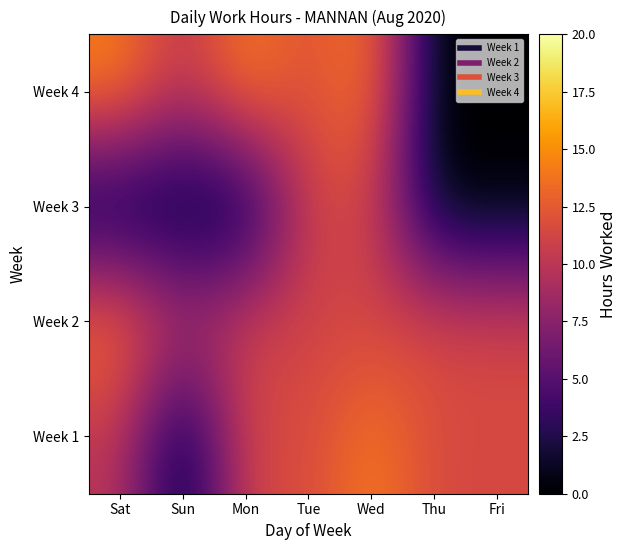

Reading left to right, transcribe all the data shown in this chart.

Week 1: Sat=10.0	Sun=0.0	Mon=11.5	Tue=11.4	Wed=14.4	Thu=11.4	Fri=11.5
Week 2: Sat=14.2	Sun=9.7	Mon=11.2	Tue=11.1	Wed=11.1	Thu=11.7	Fri=11.4
Week 3: Sat=0.0	Sun=0.0	Mon=0.0	Tue=11.1	Wed=11.2	Thu=0.0	Fri=0.0
Week 4: Sat=14.6	Sun=9.9	Mon=14.7	Tue=11.6	Wed=14.5	Thu=0.0	Fri=0.0